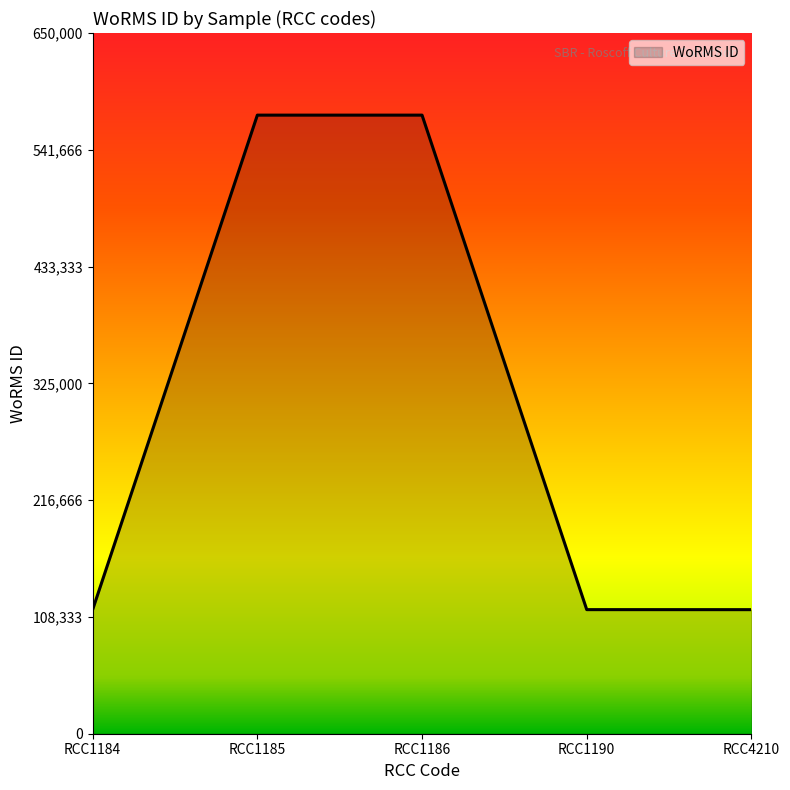

The chart shows a value of 573836 at RCC1185. True or false?

True